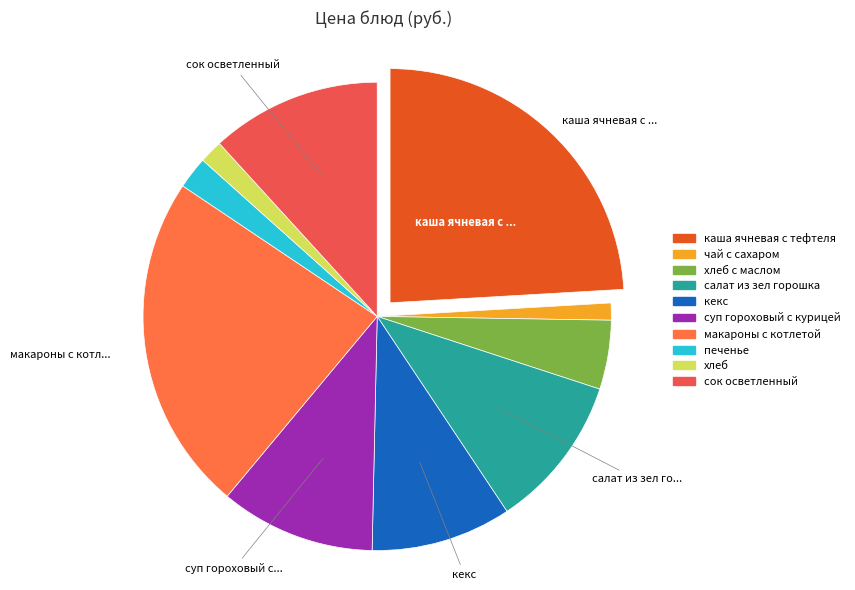

Which has a higher value, чай с сахаром or сок осветленный?

сок осветленный